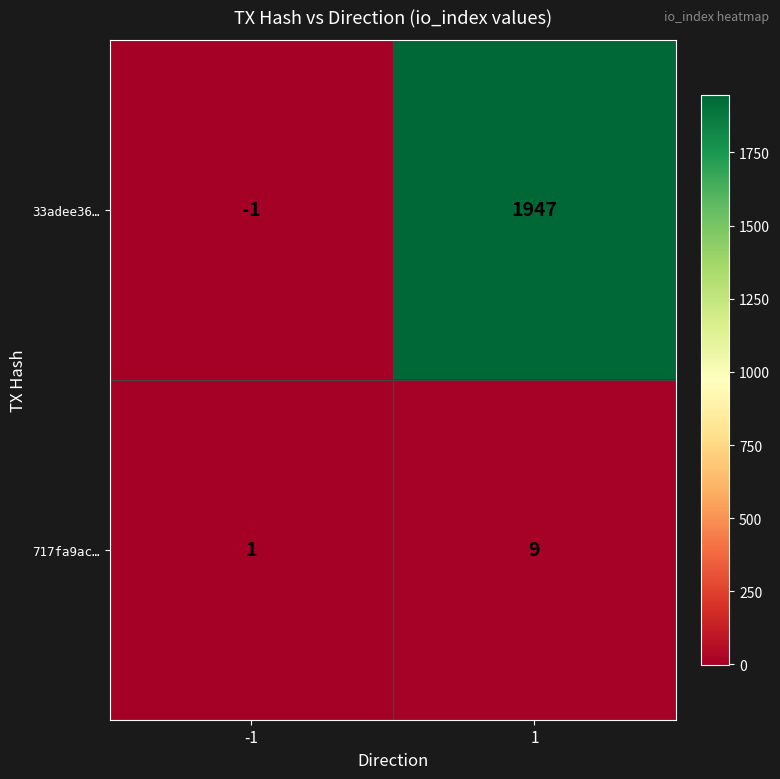

What is the sum of all 33adee36… values?

1946